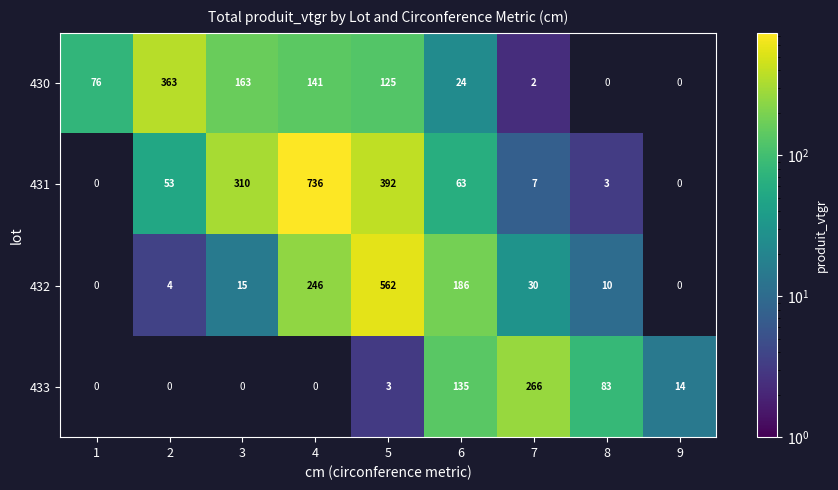

At how many categories does at least one series exceed 591?

1